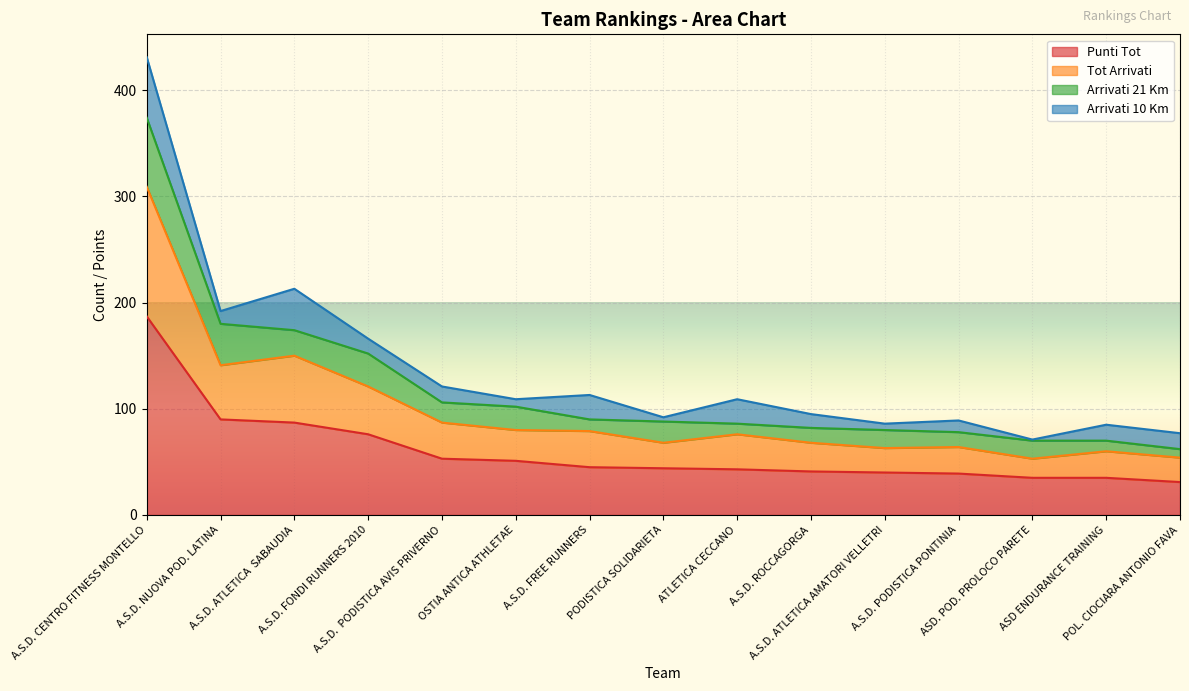

What is the lowest value of the Punti Tot series?

31